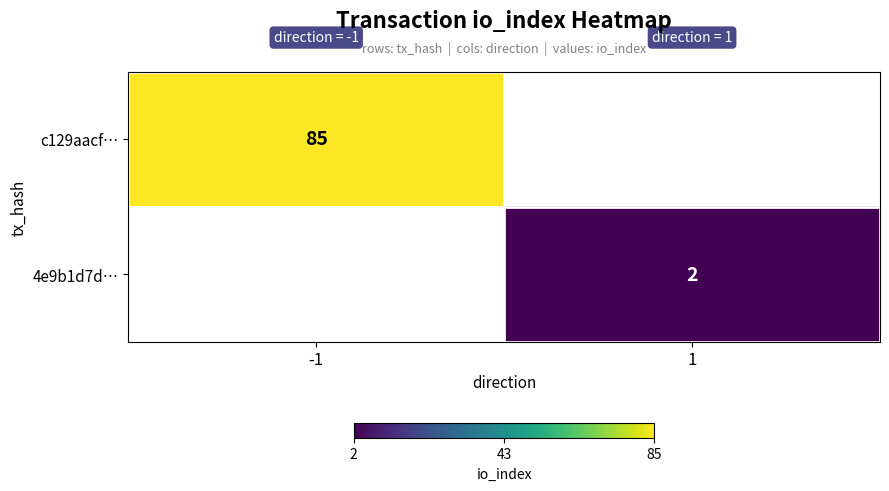

At how many categories does at least one series exceed 15?

1